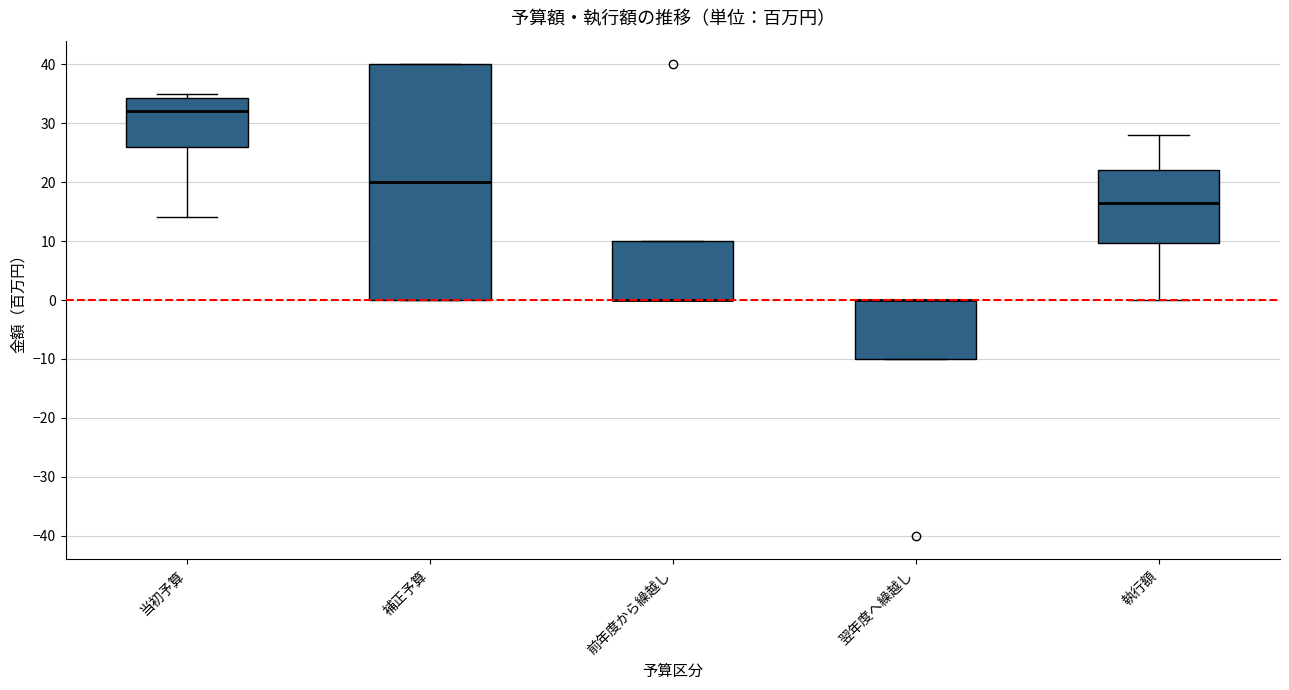

Reading left to right, read every box against the y-axis: the position of its median line, the range the box covers, and the ends of its whiskers. The values are not printed on the chart, so give them approximately, as read against the axis.

当初予算: median 32, box 26 to 34, whiskers 14 to 35
補正予算: median 20, box 0 to 40, whiskers 0 to 40
前年度から繰越し: median 0 (drawn on the box's lower edge), box 0 to 10, whiskers 0 to 10
翌年度へ繰越し: median 0 (drawn on the box's upper edge), box -10 to 0, whiskers -10 to 0
執行額: median 17, box 10 to 22, whiskers 0 to 28